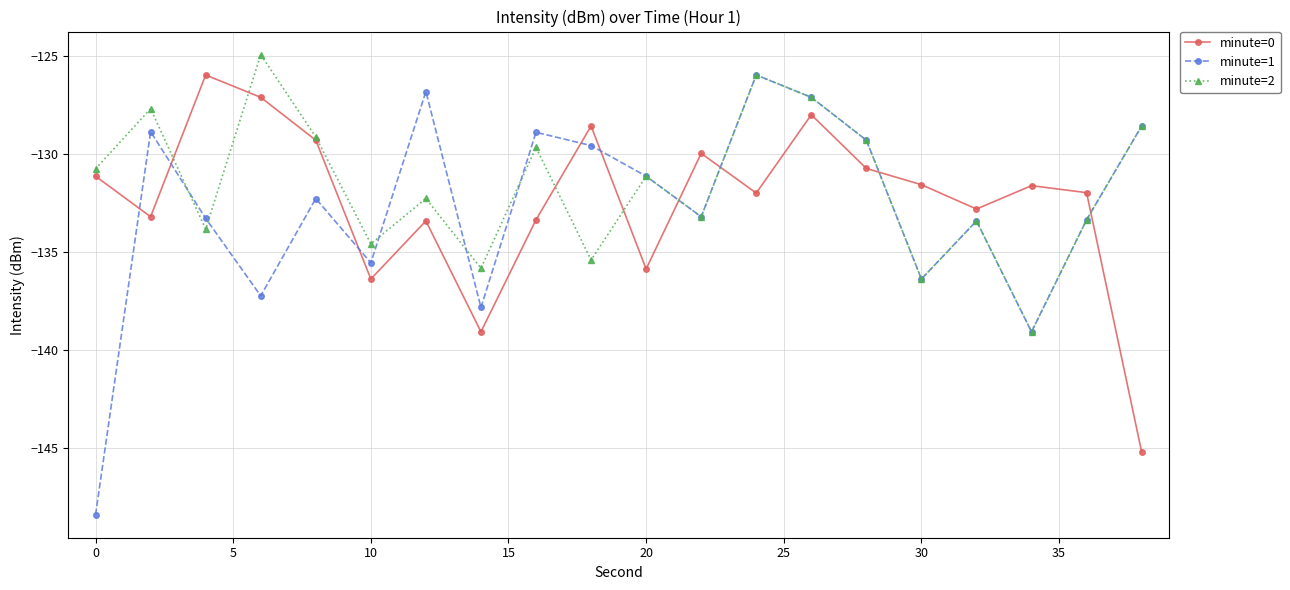

How many series are shown in this chart?

3